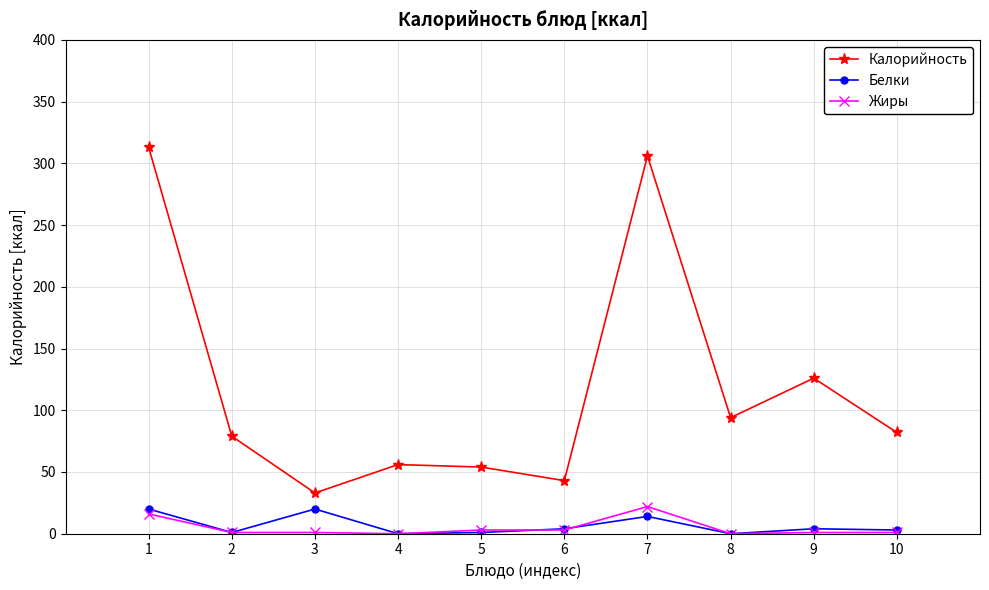

What is the maximum value shown in the chart?

313